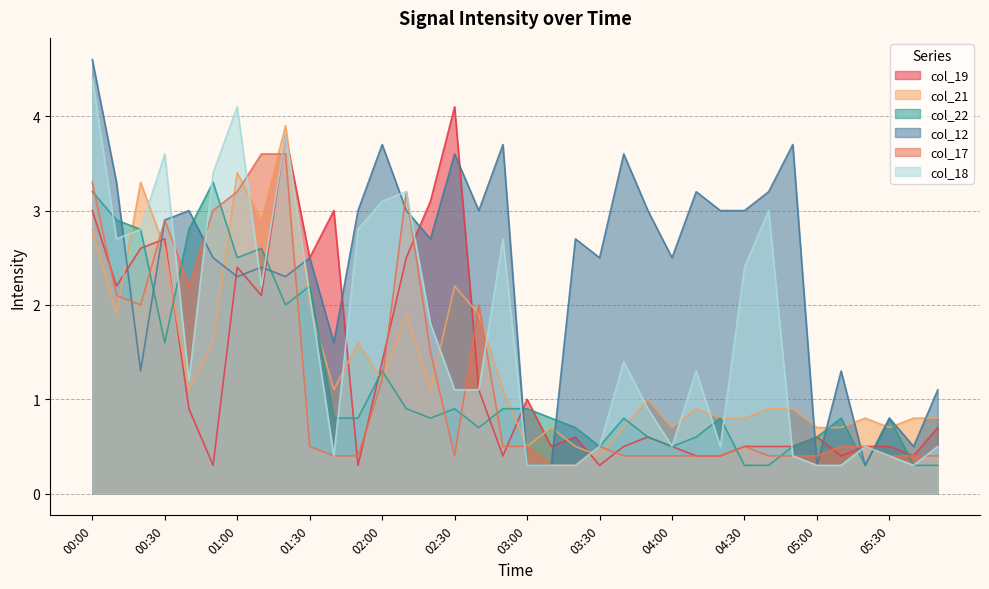

Where is col_17 nearest to the value 1?

02:00